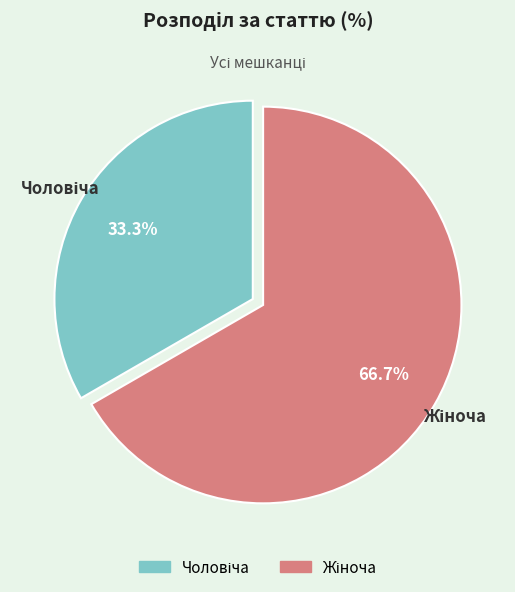

Does any single category account for the majority?

Yes